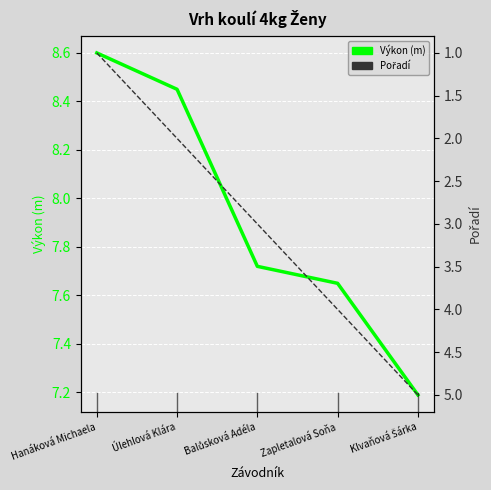

What is the approximate value of Výkon (m) at Zapletalová Soňa?

7.7